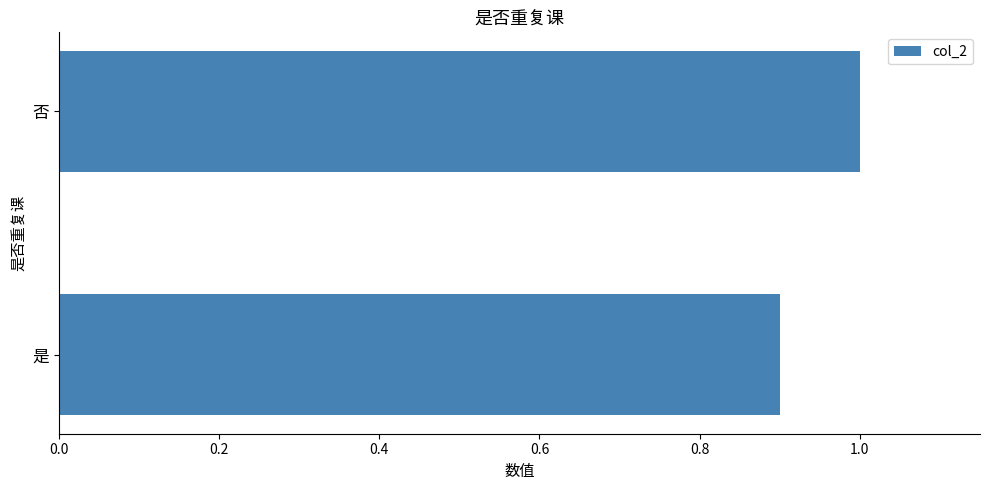

Reading bottom to top, transcribe all the data shown in this chart.

是=0.9	否=1.0